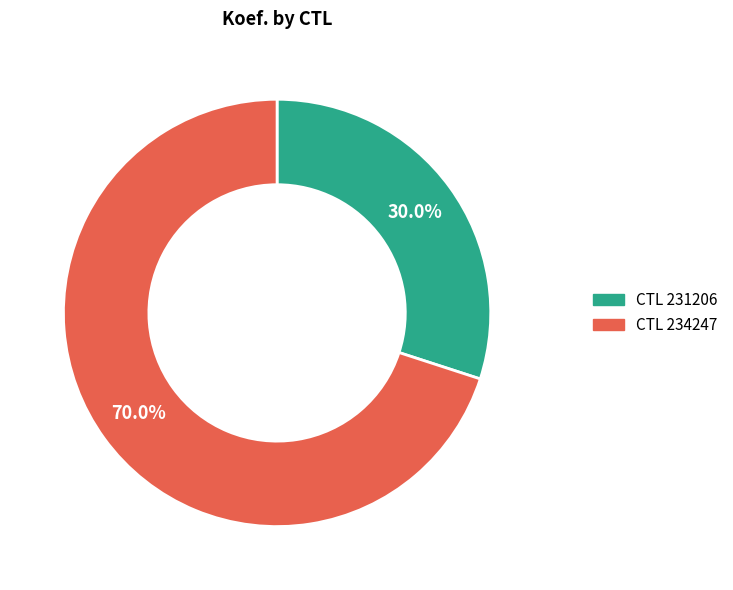

Is there a majority slice in this chart?

Yes